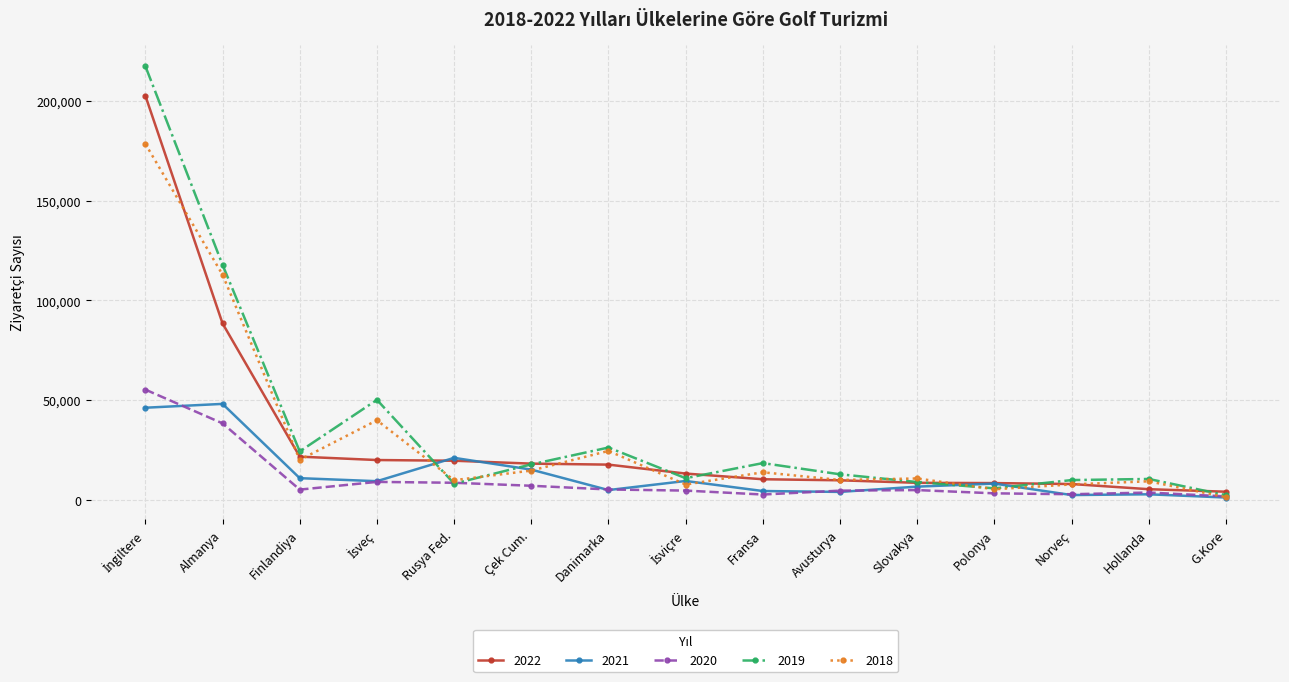

Which series has the widest spread of values?

2019